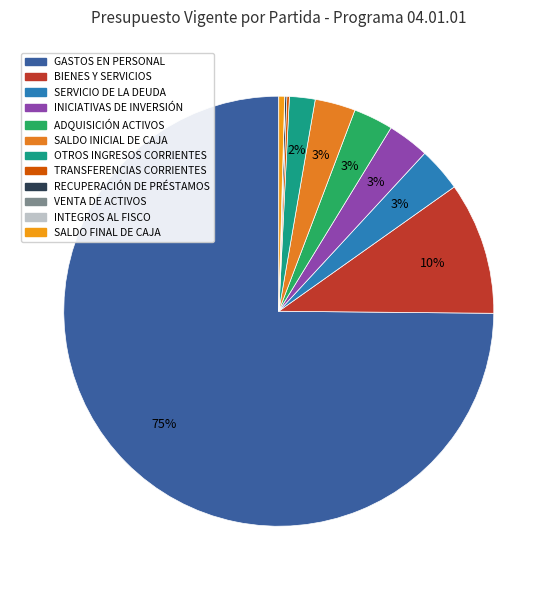

What percentage is the ADQUISICIÓN ACTIVOS slice, to the nearest percent?

3%